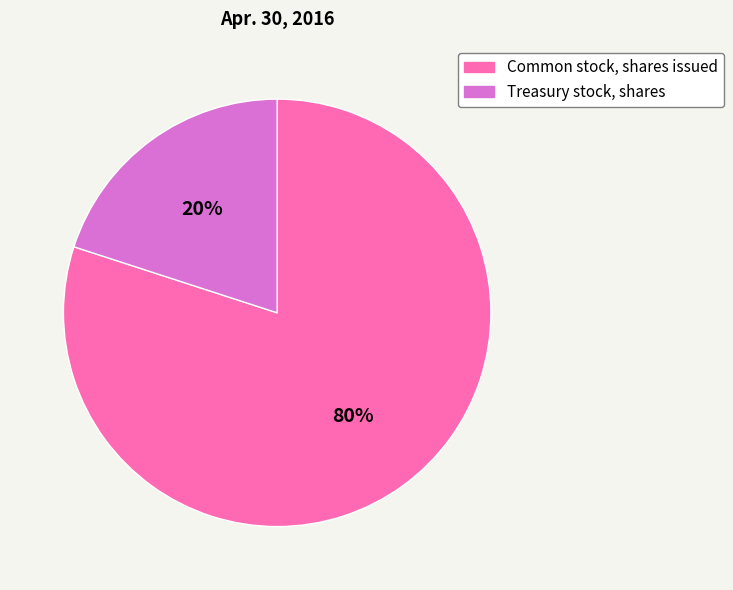

Combined, do Treasury stock, shares and Common stock, shares issued account for over 50%?

Yes